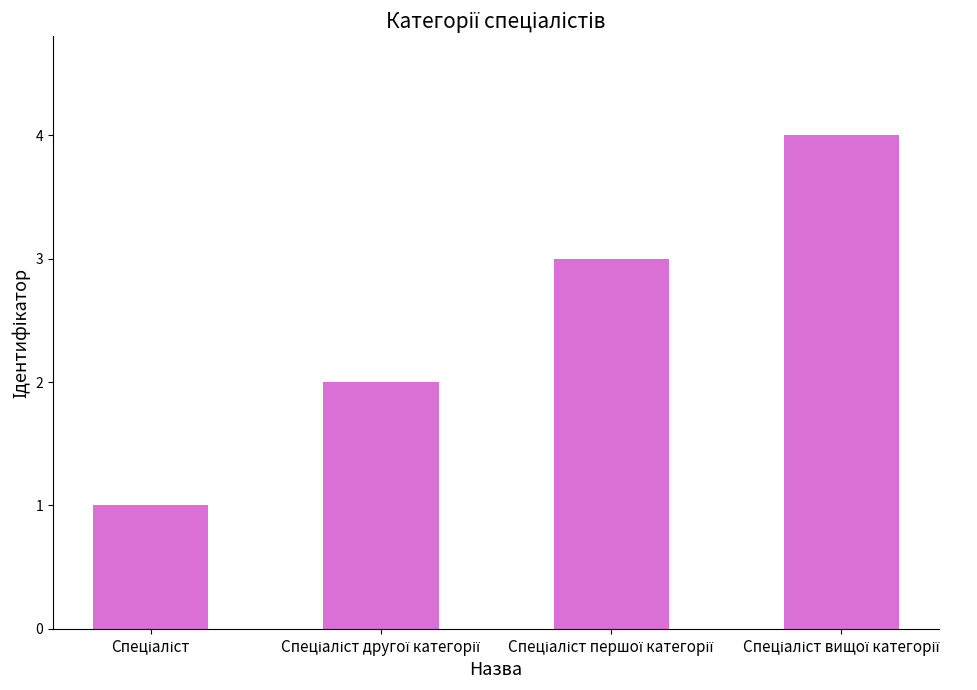

What is the value of the 2nd bar from the left?

2